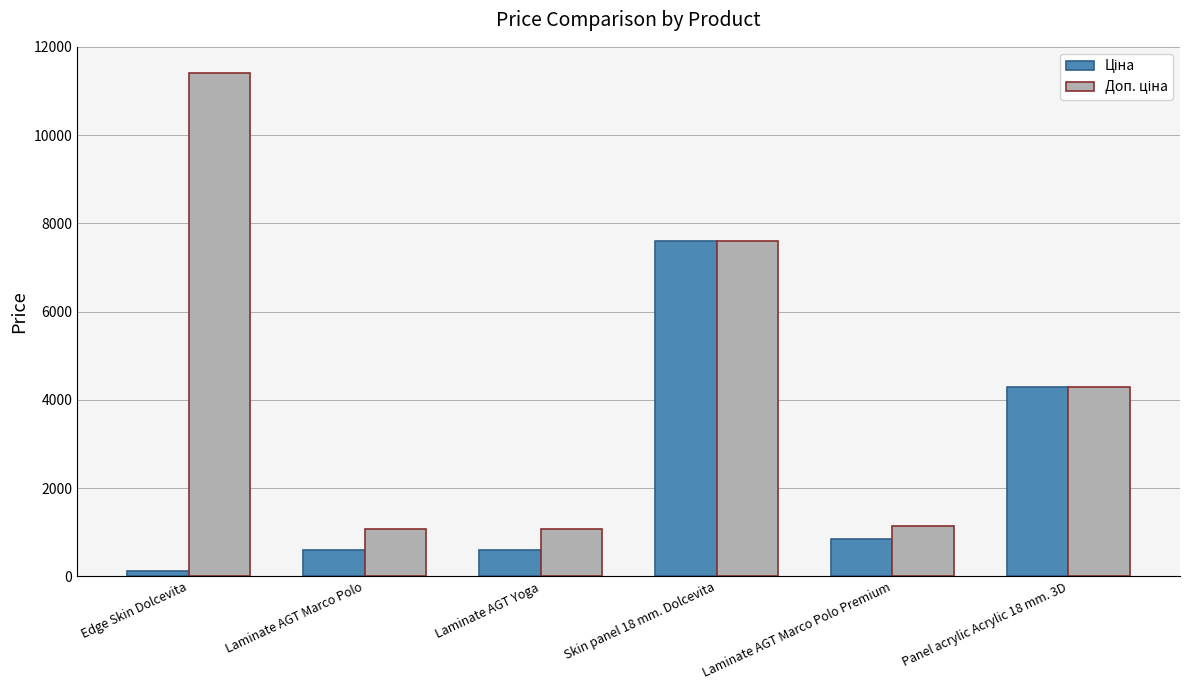

Which label corresponds to the largest value in the chart?

Edge Skin Dolcevita